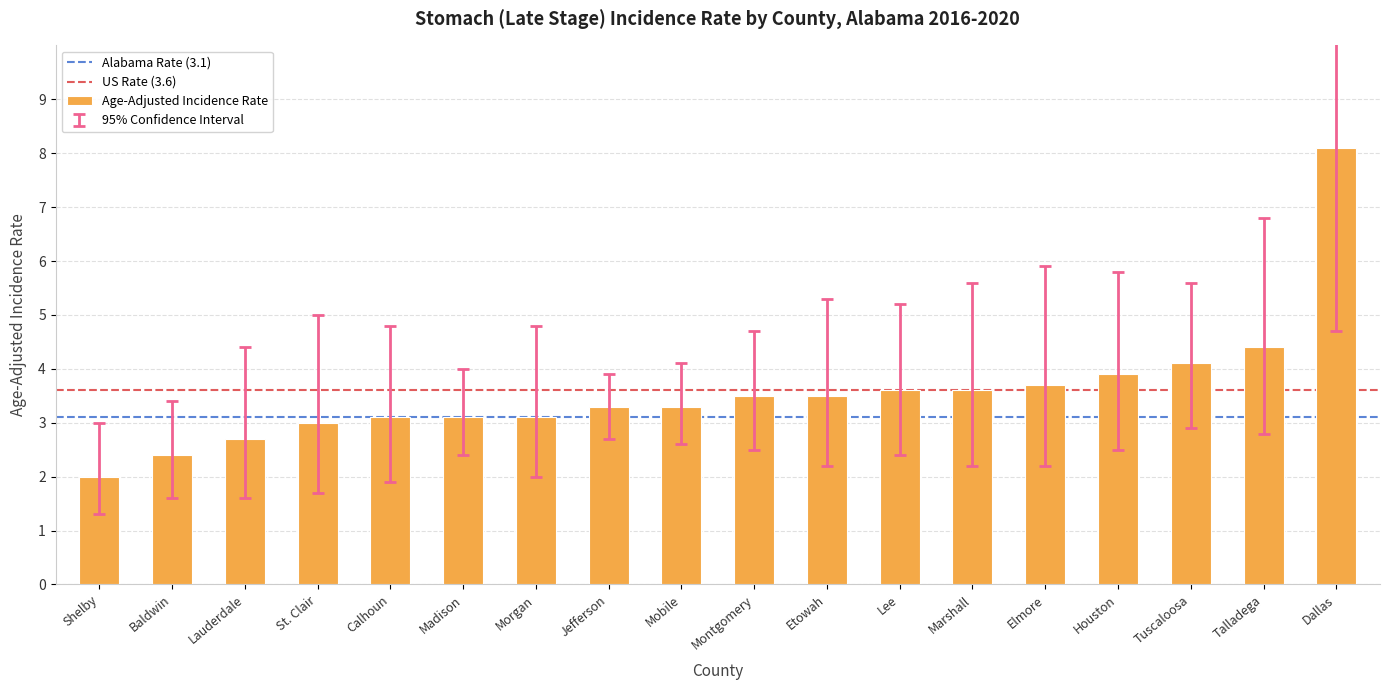

Which label corresponds to the largest value in the chart?

Dallas